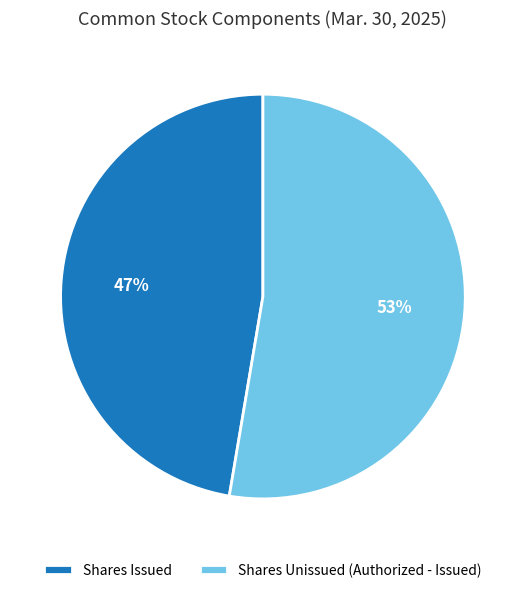

Which category has the smallest portion of the pie?

Shares Issued